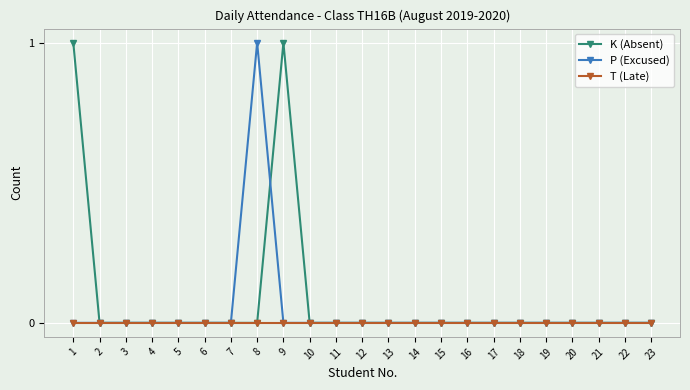

True or false: P (Excused) has a value of 0 at 20.

True